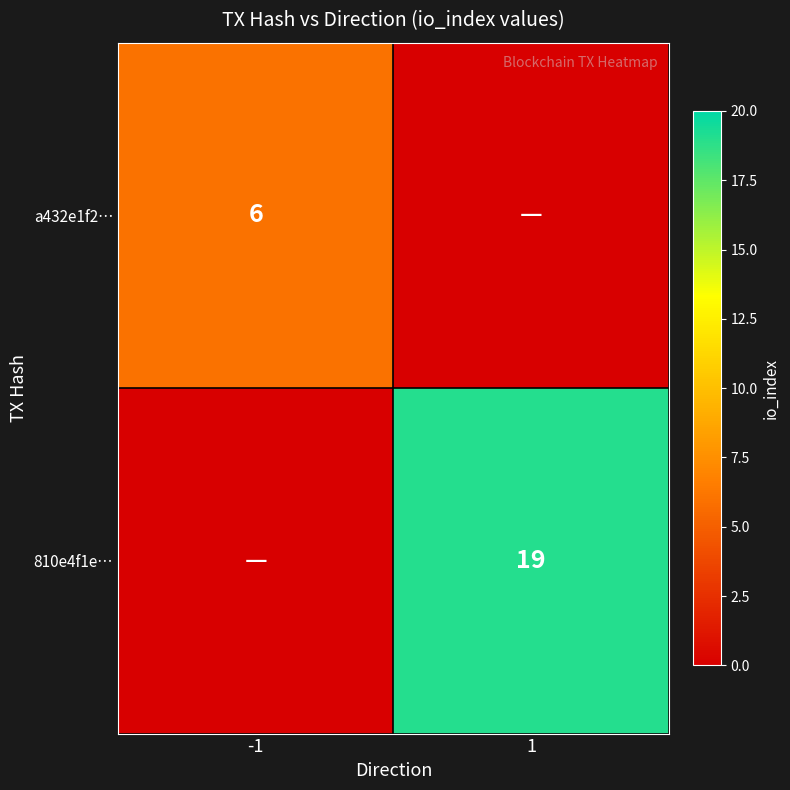

How many data points does each series have?

2